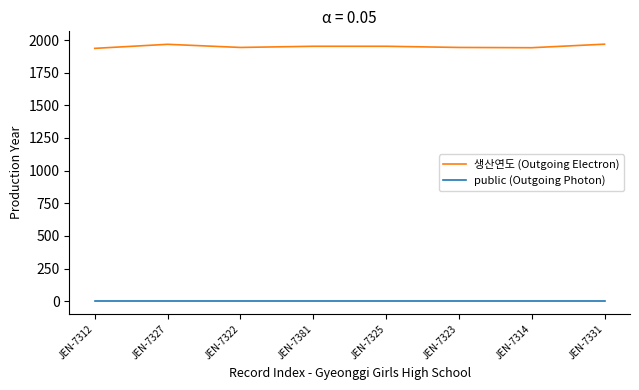

List the series in order of their overall mean, lowest first.

public (Outgoing Photon), 생산연도 (Outgoing Electron)